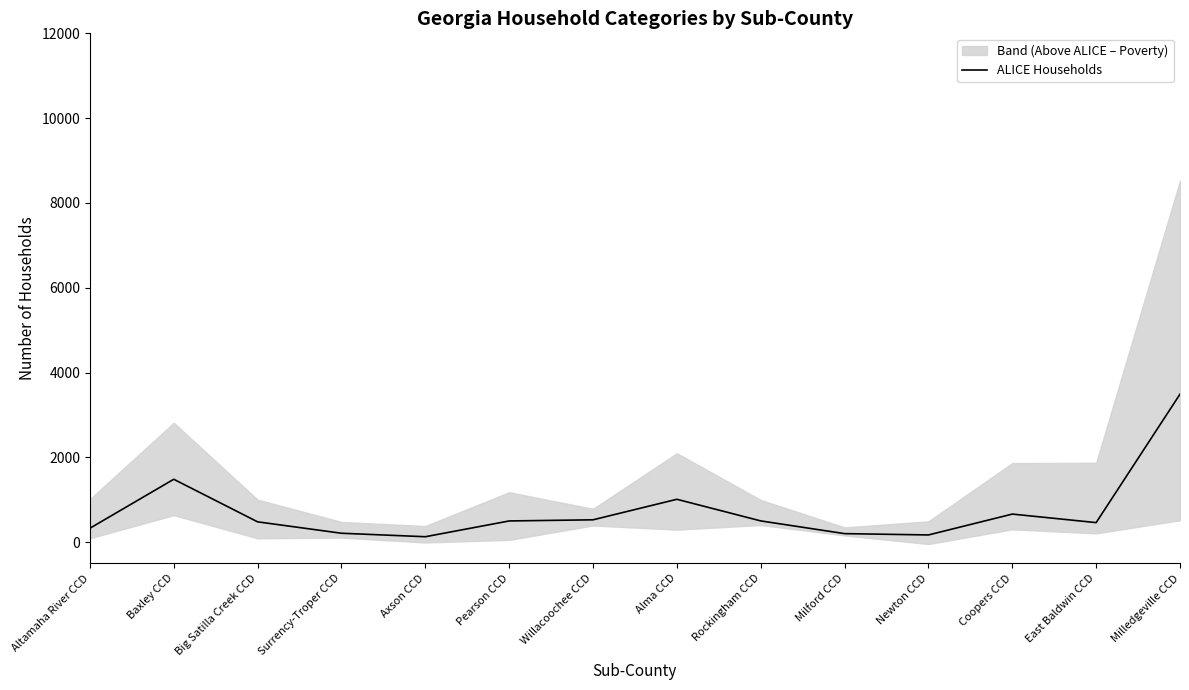

At which label does the data first exceed 501?

Baxley CCD